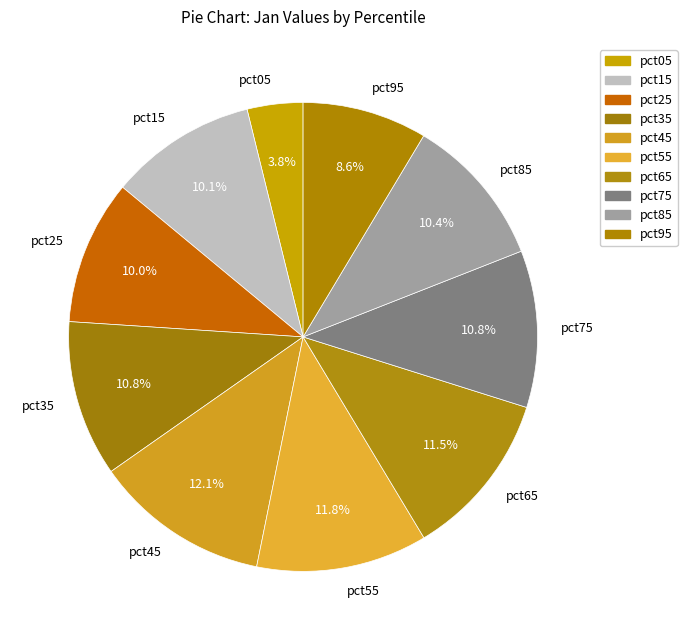

The pct25 slice represents 10% of the pie. True or false?

True